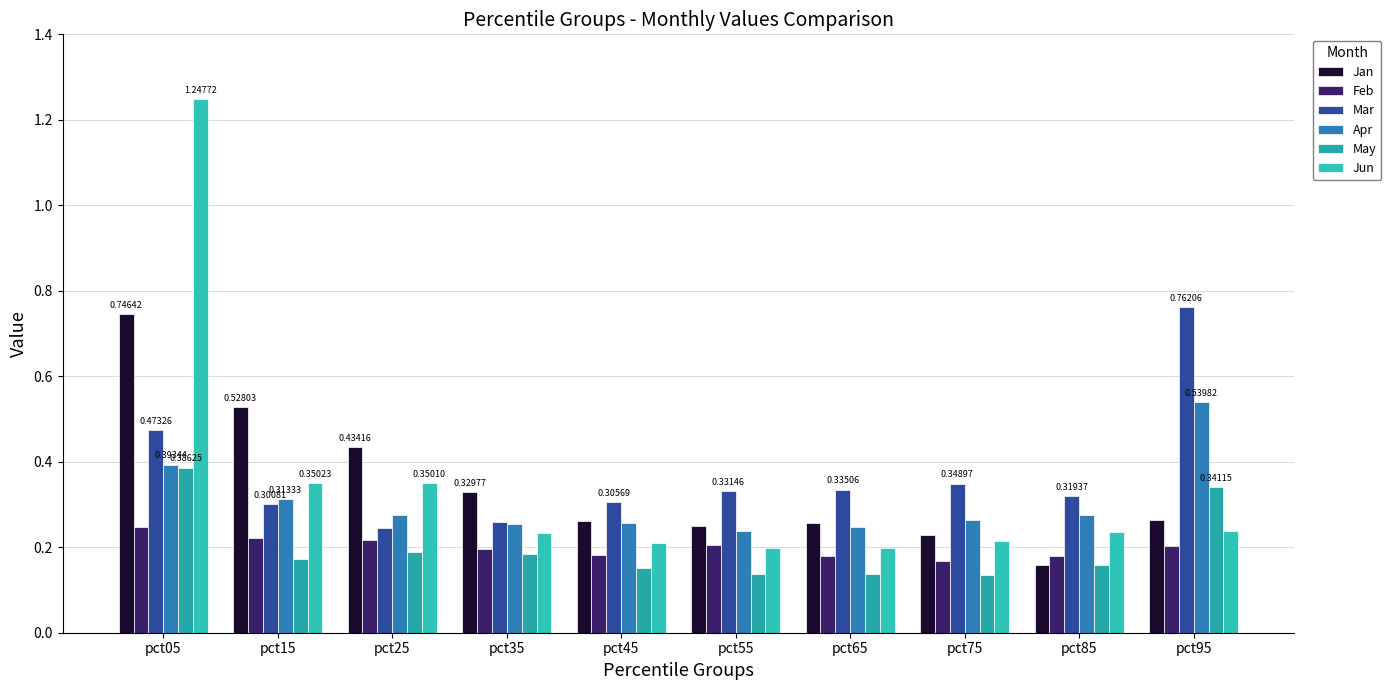

What is the sum of all Jun values?

3.5